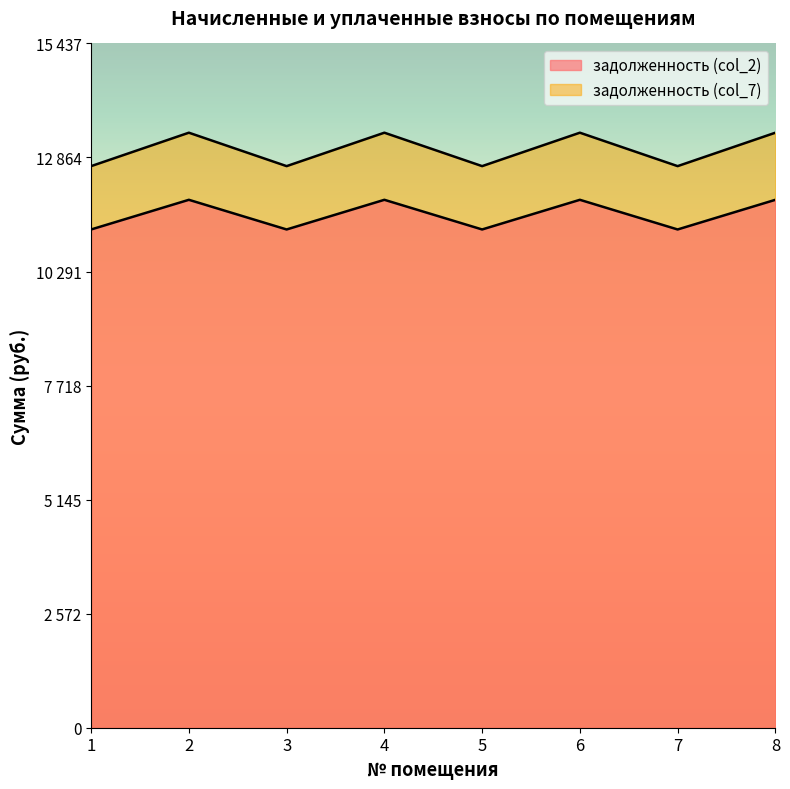

What is the value of the задолженность (col_2) point at the 1st from the left?

11240.9